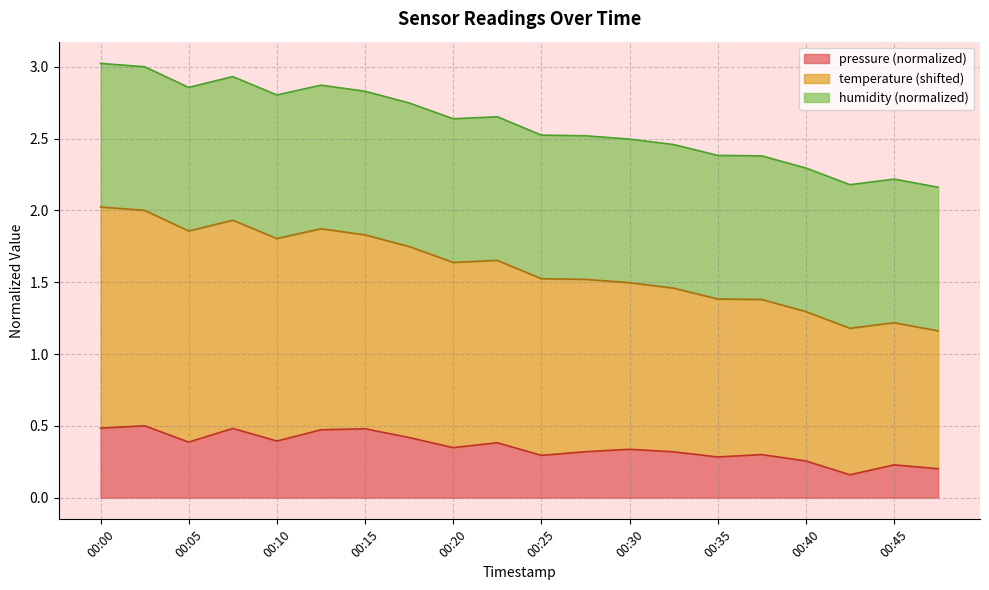

What is the maximum value for pressure?

0.5